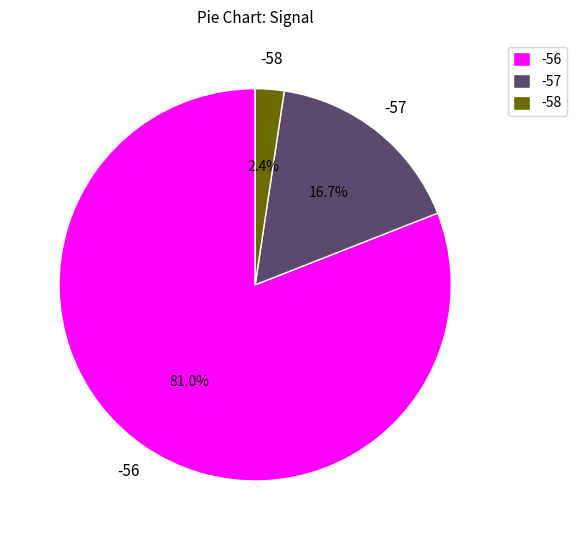

What percentage do -56 and -58 together represent?

83.3%